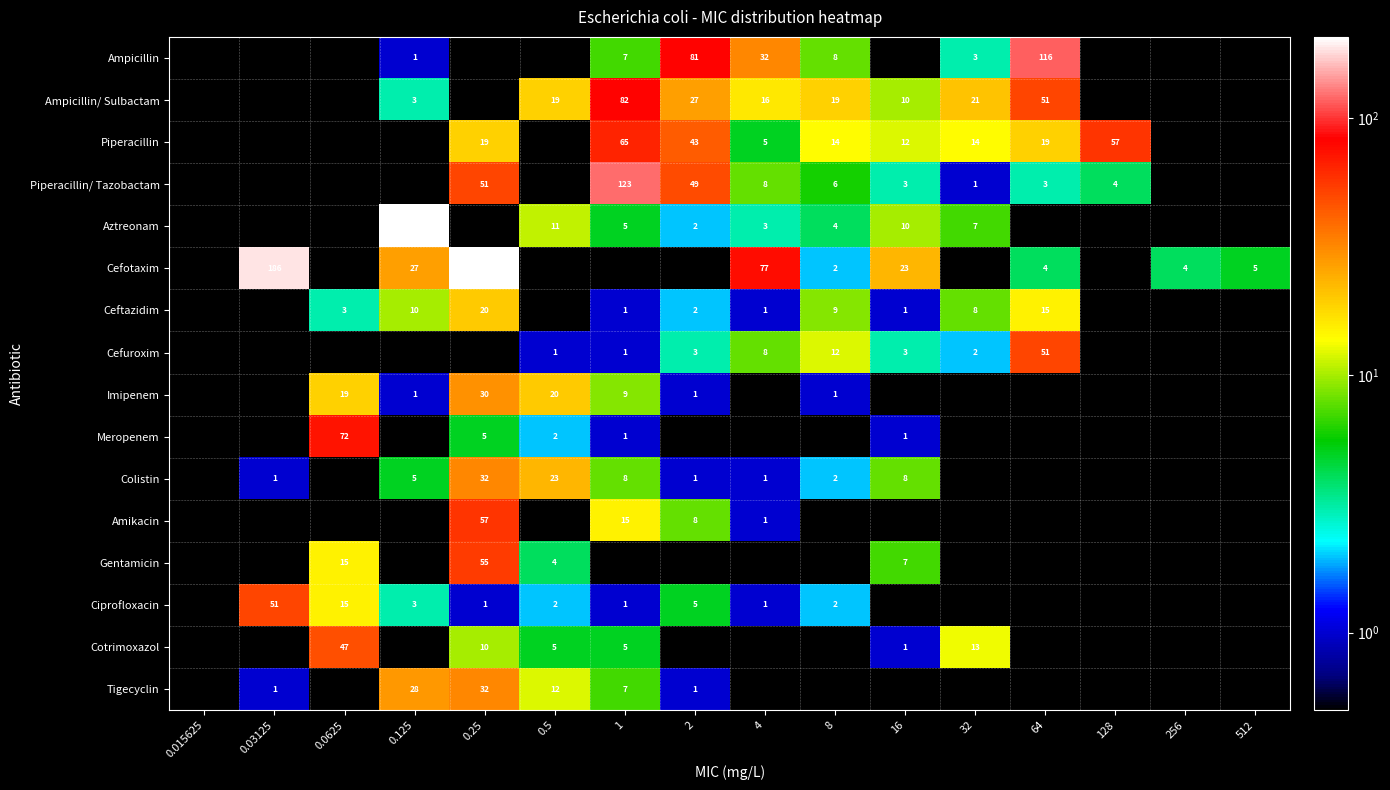

What is the average value of the Imipenem series?

5.1